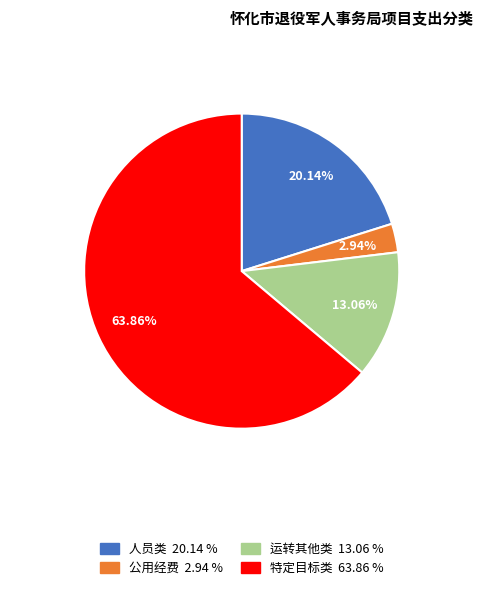

True or false: 公用经费 accounts for 3% of the total.

True